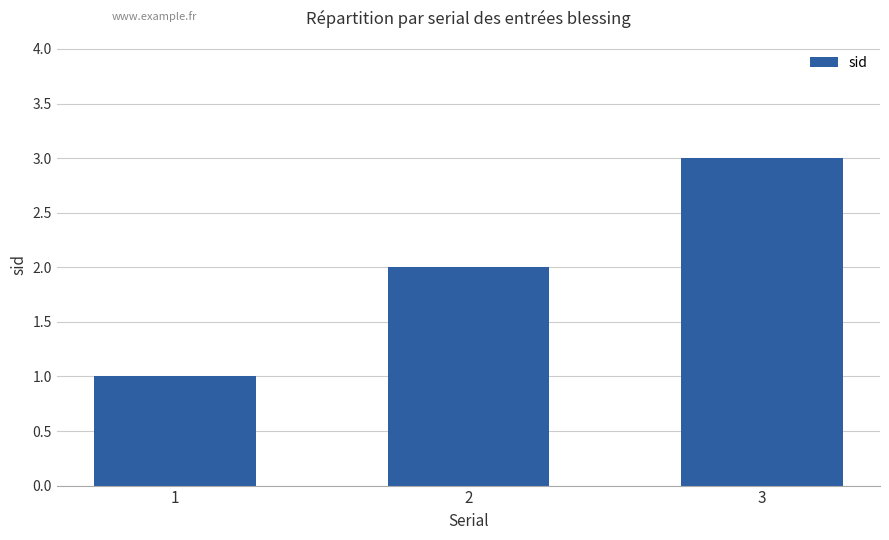

What is the sum of all values?

6